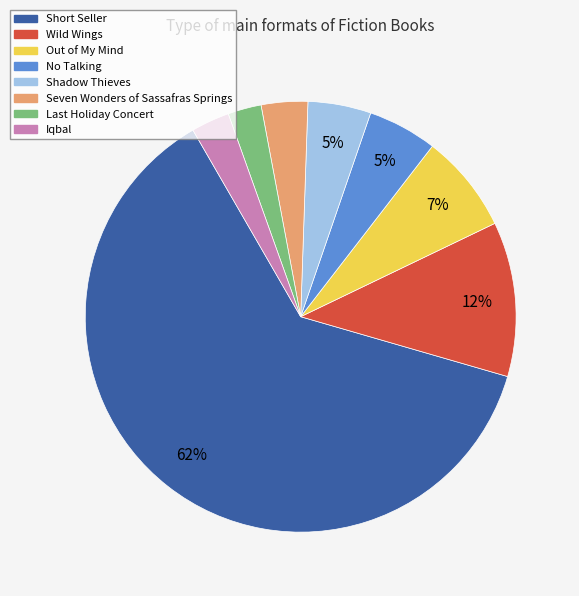

Count the number of slices in the pie.

8